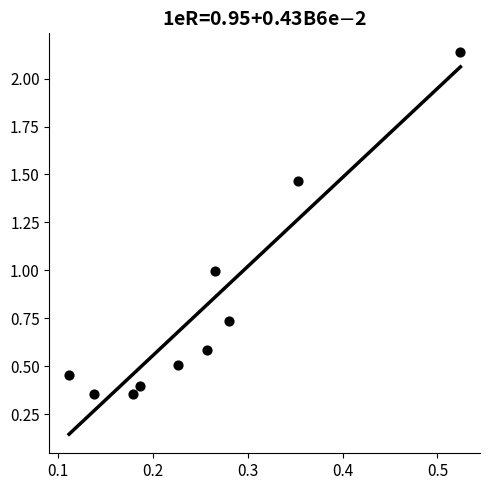

What is the range of Y values (max minus min)?

1.8